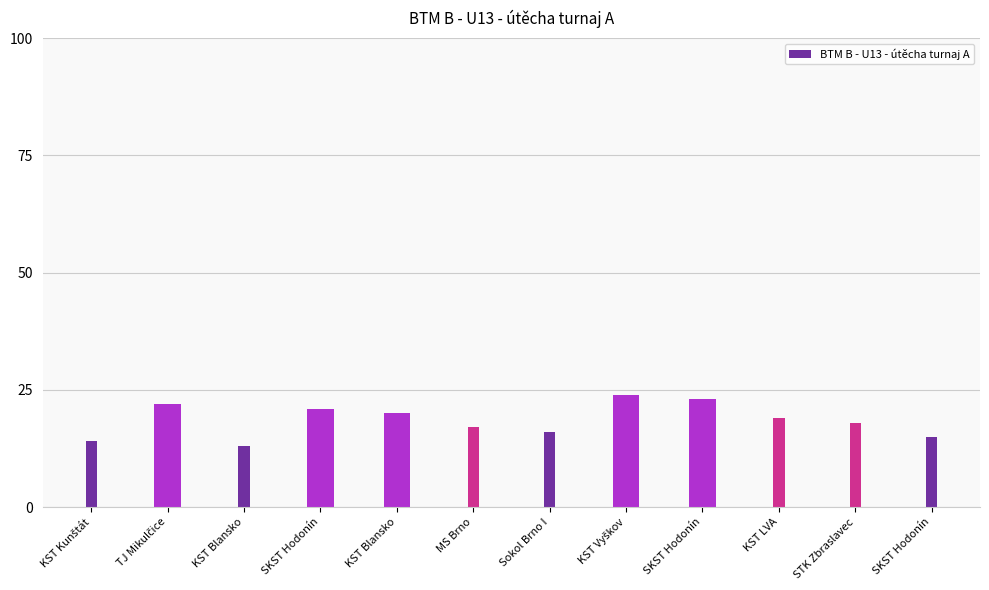

How many bars are there in total?

12